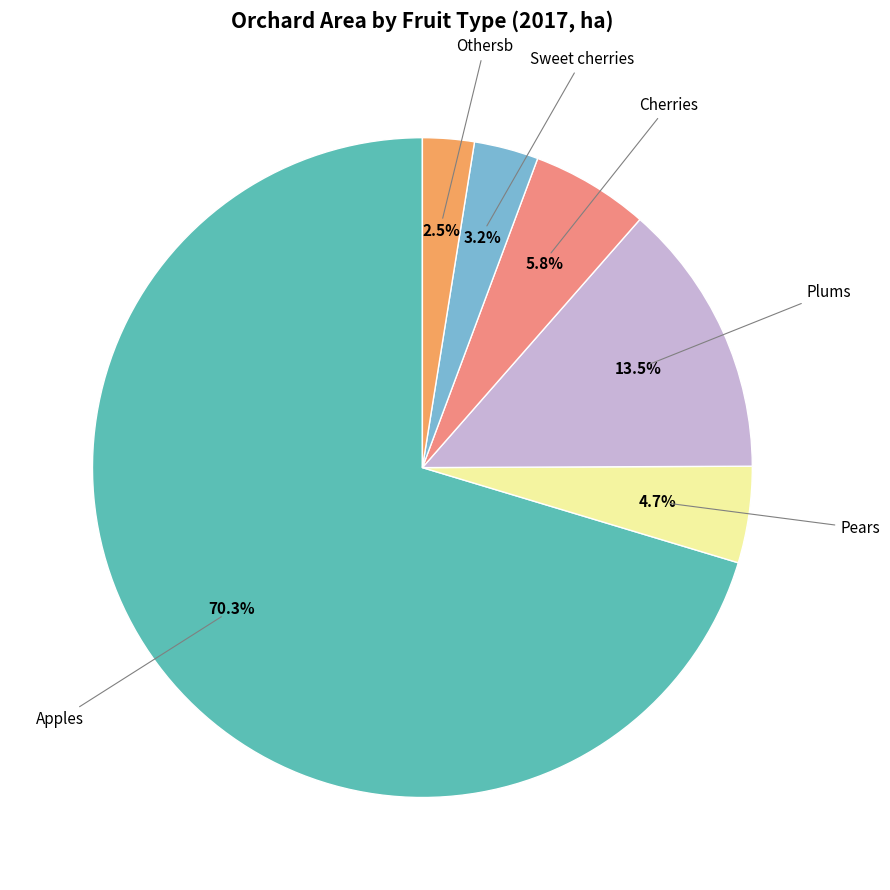

Does any single category account for the majority?

Yes